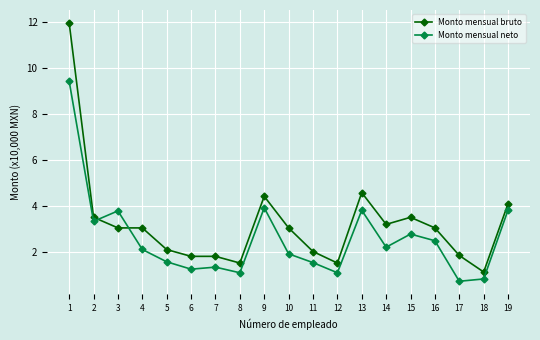

List the series in order of their peak value, highest first.

Monto mensual bruto, Monto mensual neto